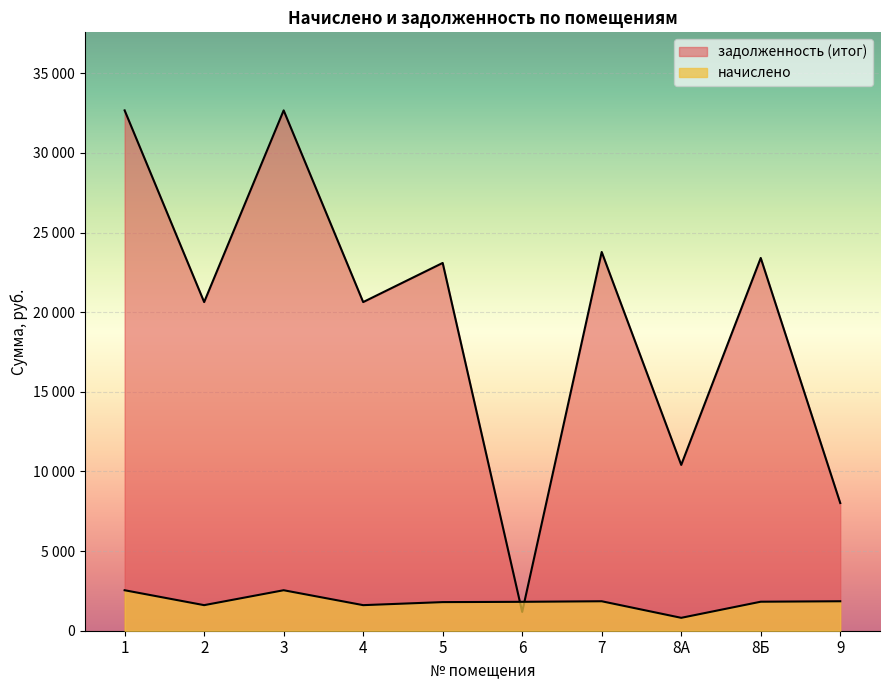

How many intersections are there between задолженность (итог) and начислено?

2